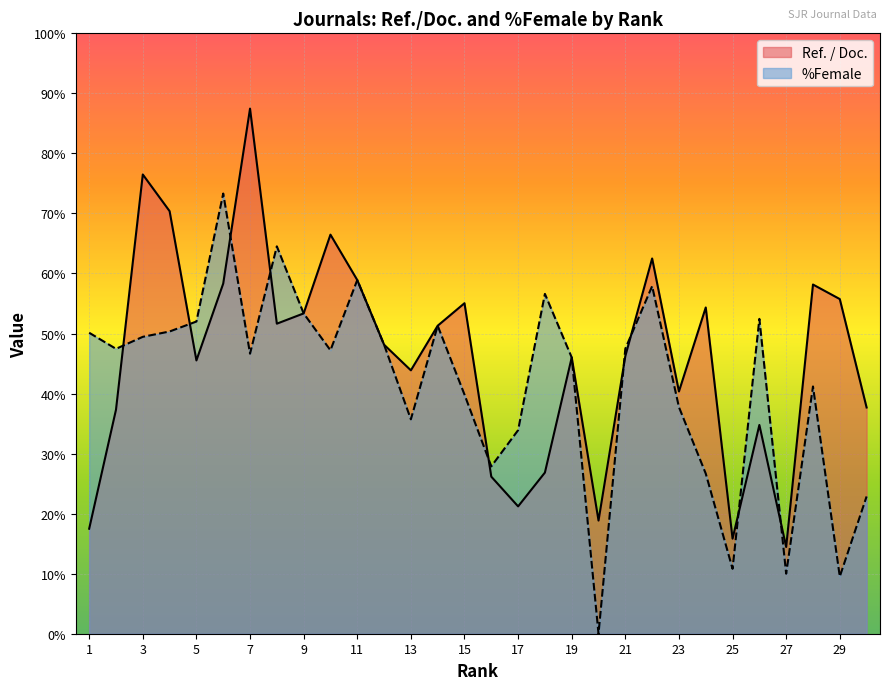

What is the difference between the maximum and minimum values in the %Female series?

73.3